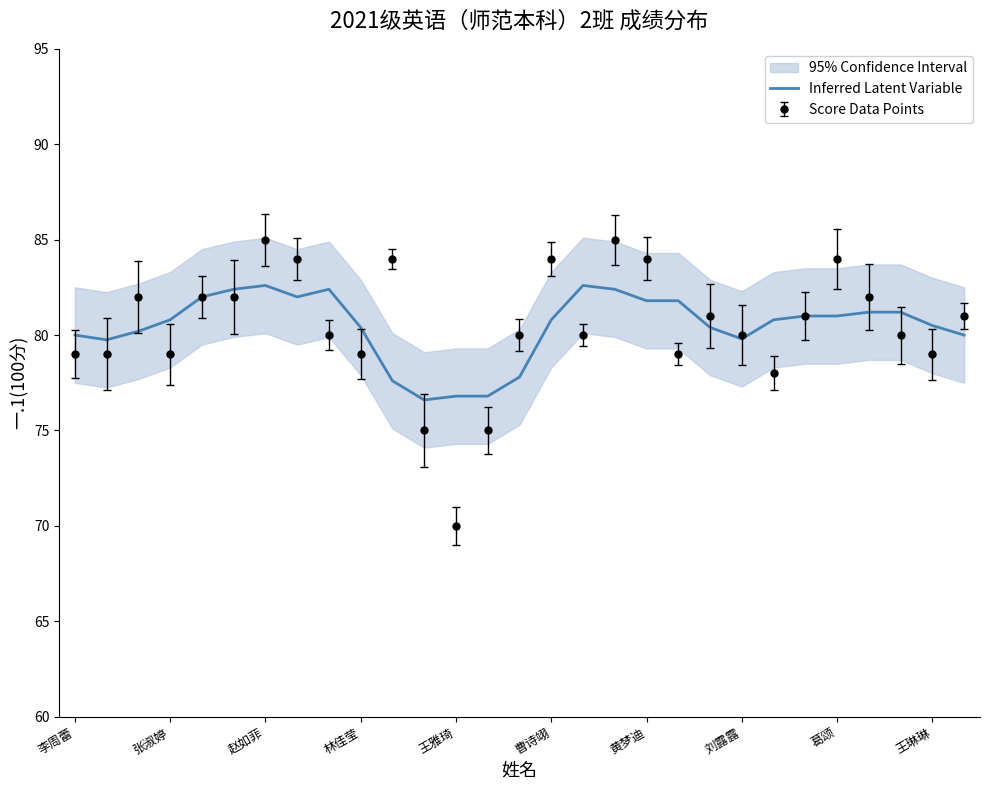

How many lines are shown in the chart?

1